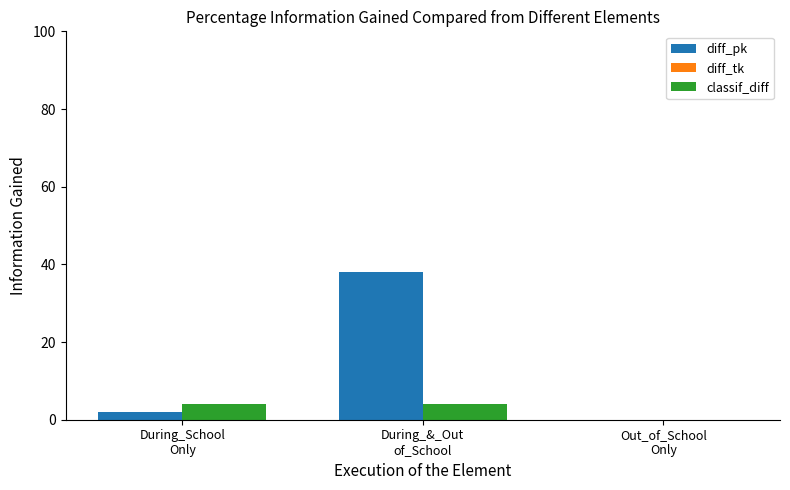

Which category has the highest value across all series?

During_&_Out
of_School